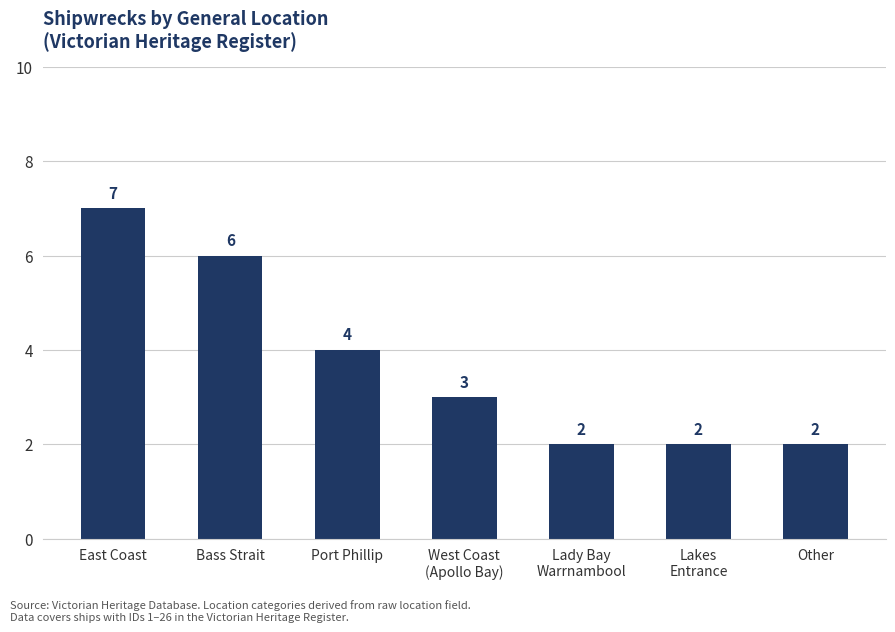

What is the label of the 2nd bar from the left?

Bass Strait